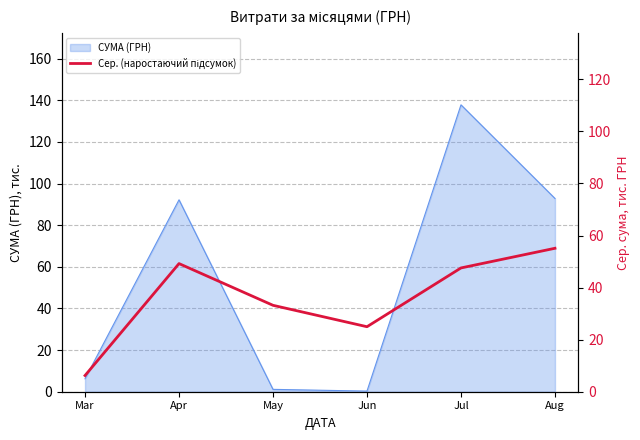

Rank the categories by value from lowest to highest.

Mar, Jun, May, Jul, Apr, Aug